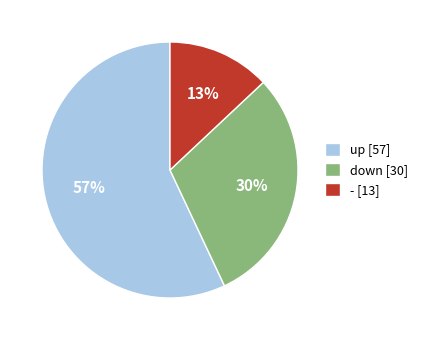

Between up and -, which is larger?

up